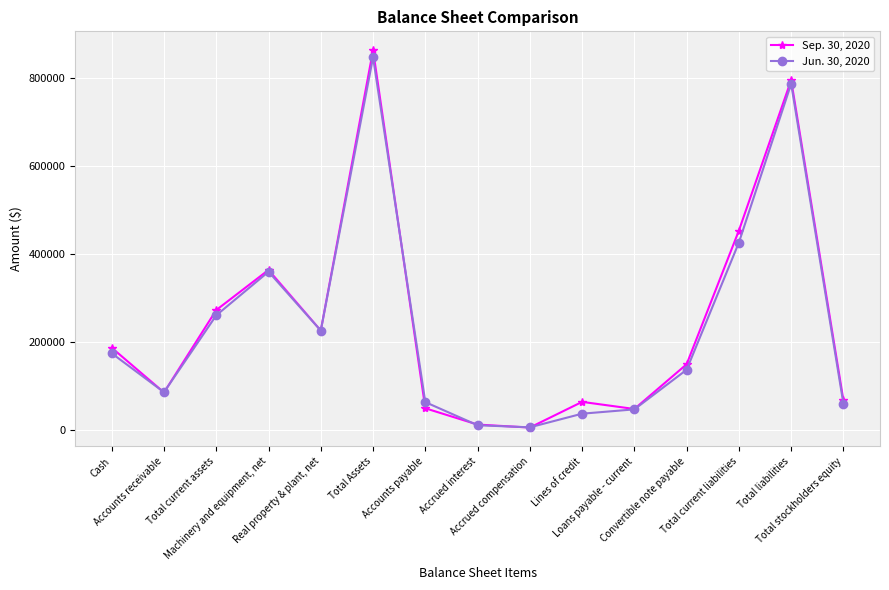

Does the chart have visible grid lines?

Yes